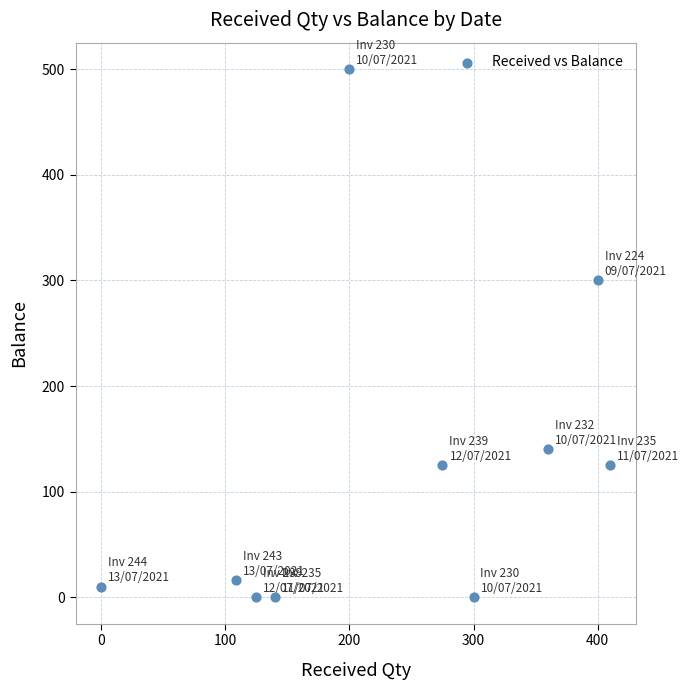

What Y value in the scatter plot is closest to 250?

300